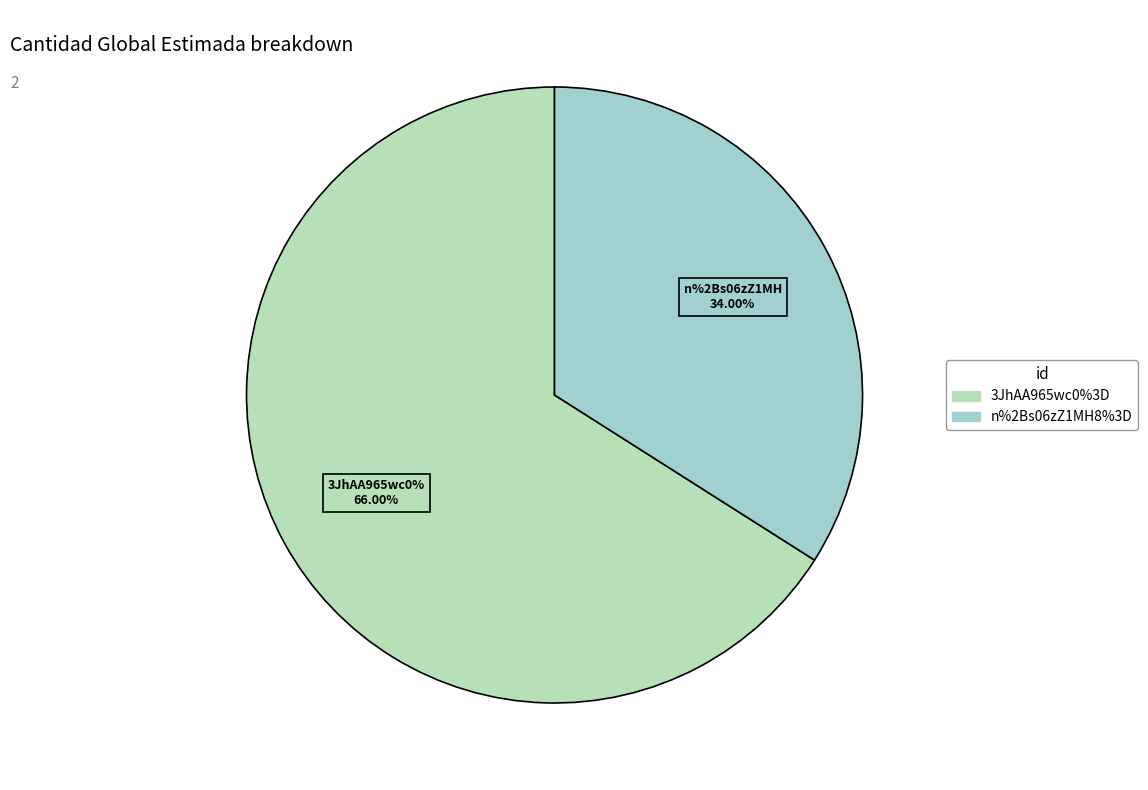

What is the smallest slice in the pie chart?

n%2Bs06zZ1MH8%3D